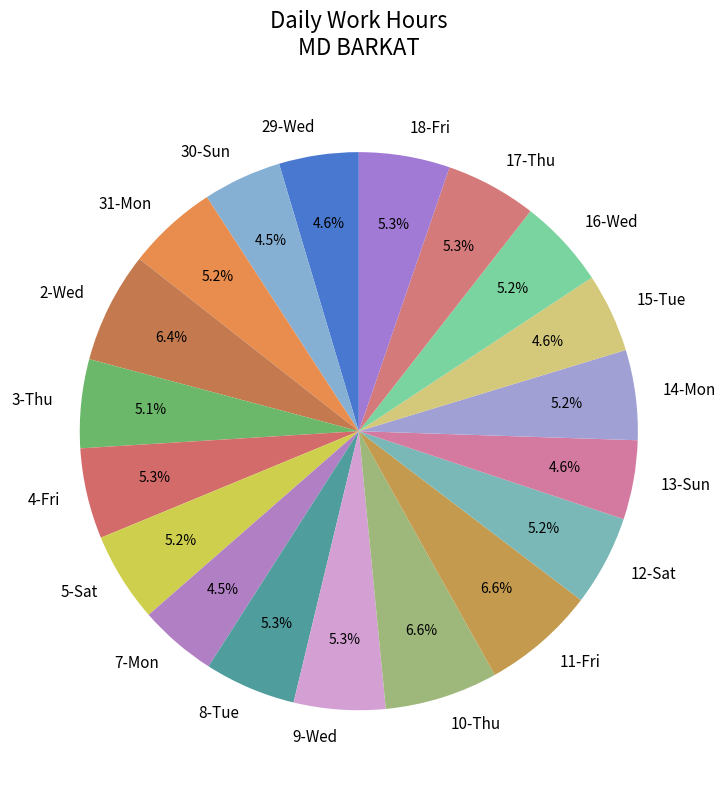

Is the sum of 12-Sat and 30-Sun greater than half?

No